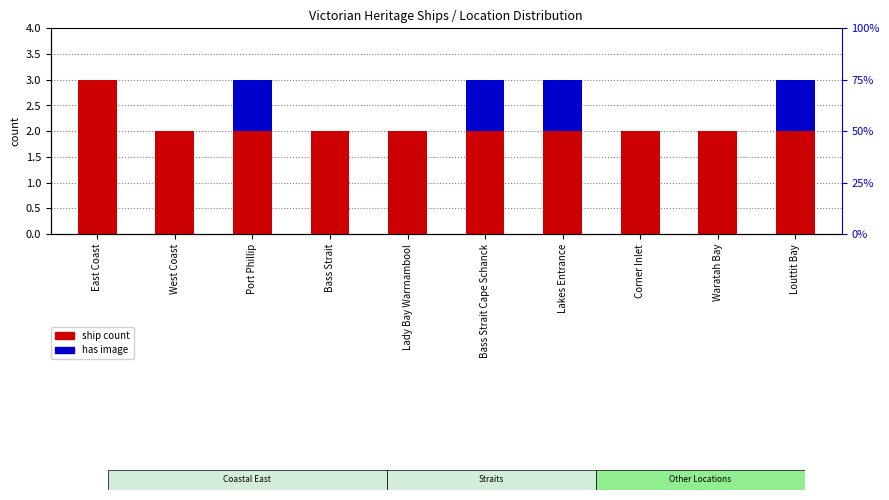

Which category has the lowest value in the ship count series?

West Coast